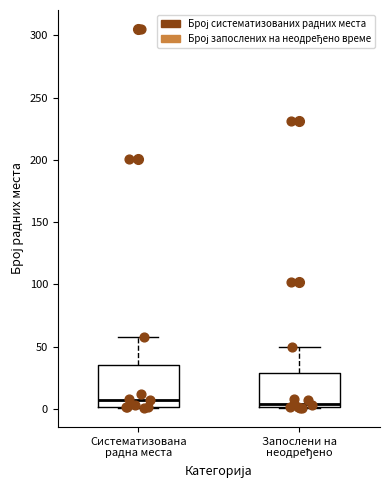

Reading left to right, transcribe this box plot: for each box, give where its median line is, the range the box spans, and where its two whiskers end, as read against the y-axis. The values are not printed on the chart, so give them approximately, as read against the axis.

Систематизована радна места: median 5, box 0 to 35, whiskers 0 to 60
Запослени на неодређено: median 5, box 0 to 30, whiskers 0 to 50